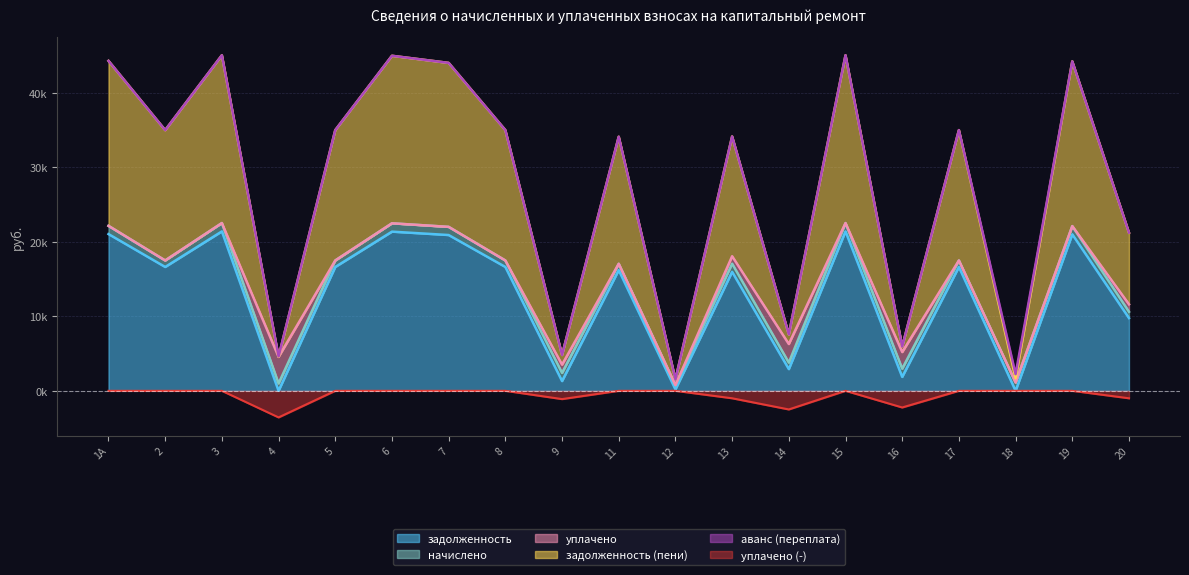

At which label does задолженность reach its minimum?

4